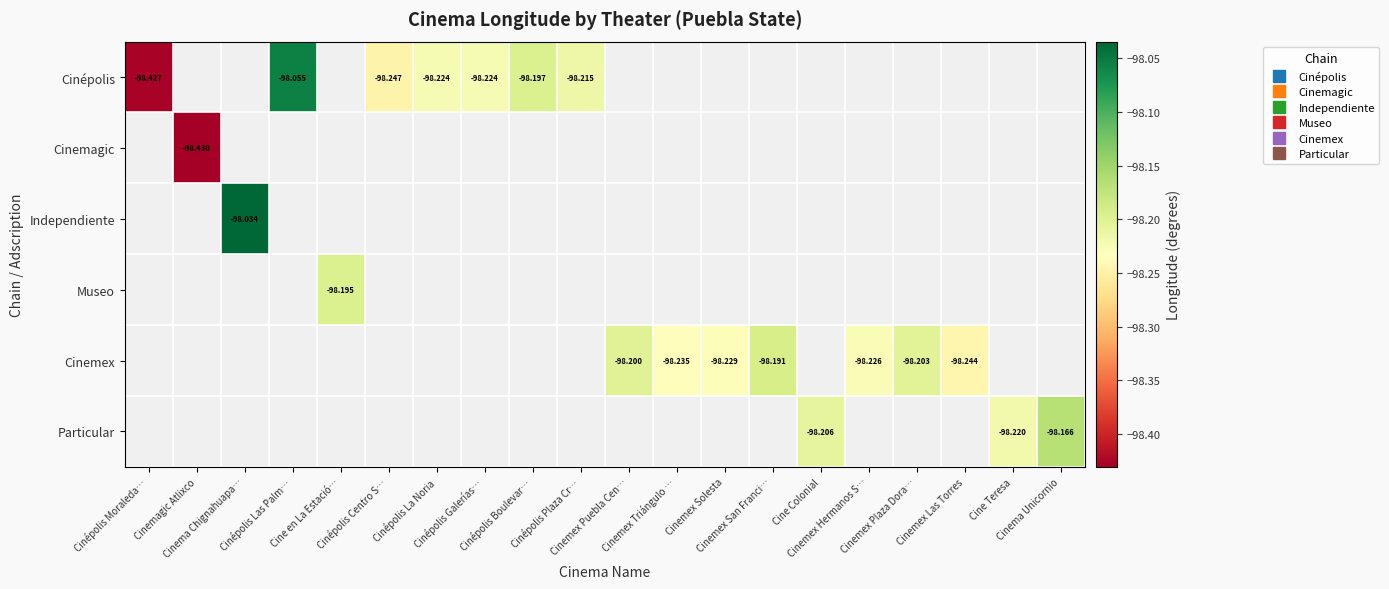

What is the approximate value of Cinemex at Cinemex Plaza Dora…?

-98.2